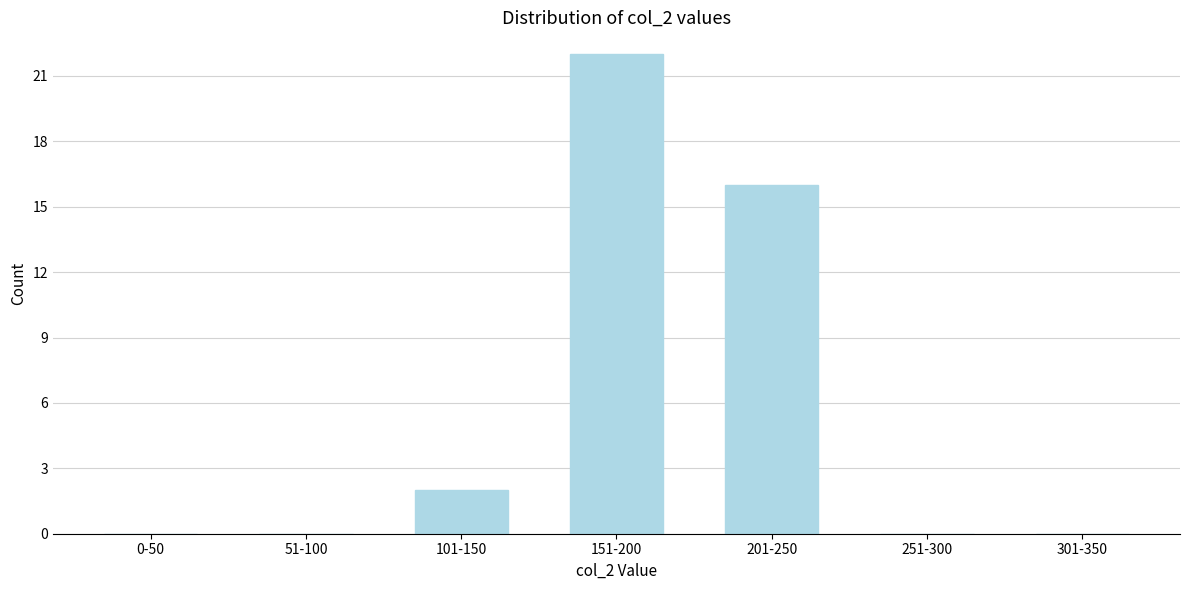

Reading right to left, extract all data points from this chart.

301-350=0	251-300=0	201-250=16	151-200=22	101-150=2	51-100=0	0-50=0